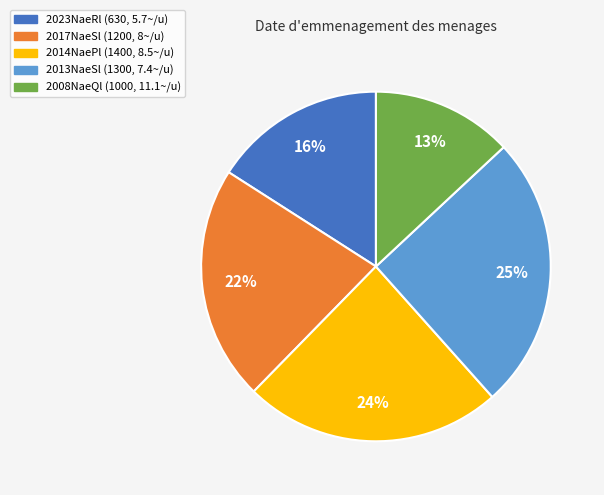

Rank the categories by value from highest to lowest.

2013NaeSl (1300, 7.4~/u), 2014NaePl (1400, 8.5~/u), 2017NaeSl (1200, 8~/u), 2023NaeRl (630, 5.7~/u), 2008NaeQl (1000, 11.1~/u)